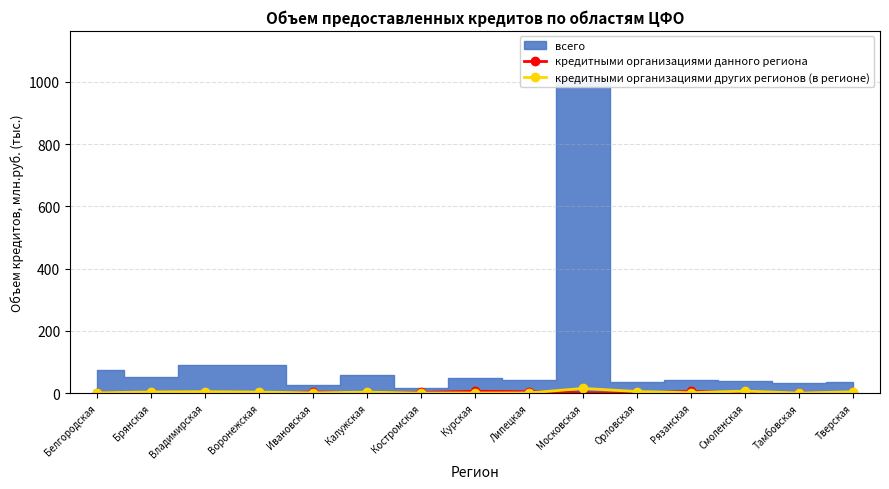

How many values in the кредитными организациями данного региона series exceed 1?

8